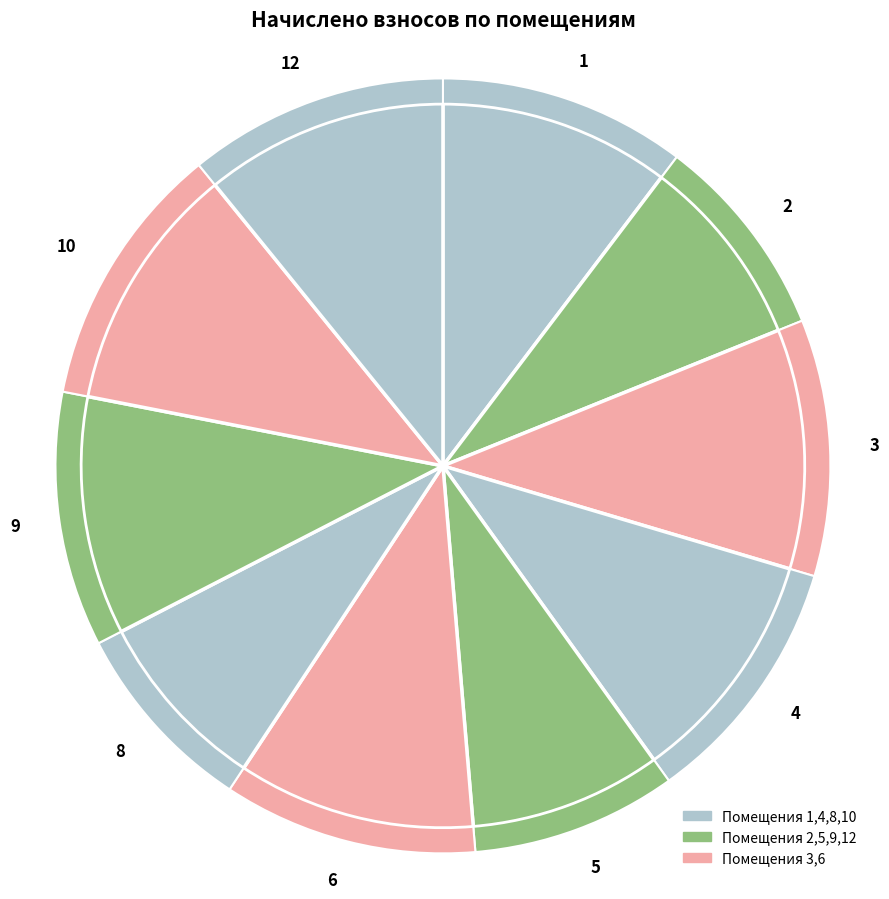

Is it true that 3 is 11% of the pie?

True